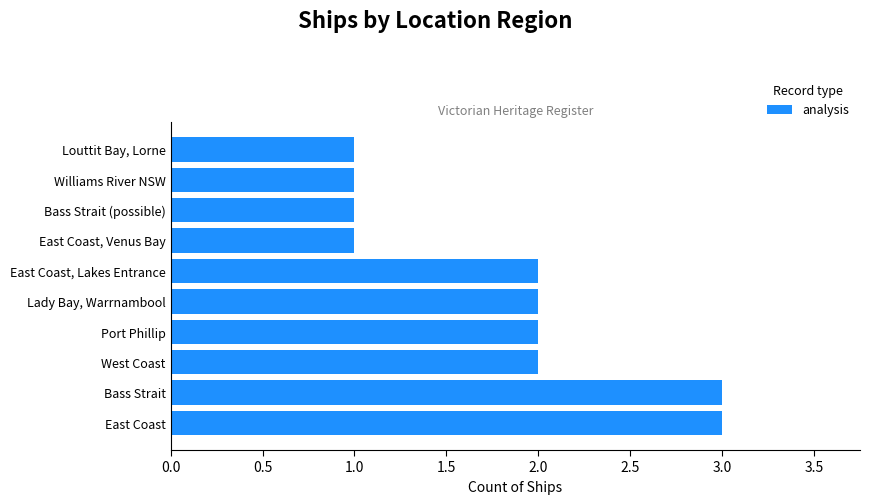

What is the difference between the second highest and second lowest values?

2